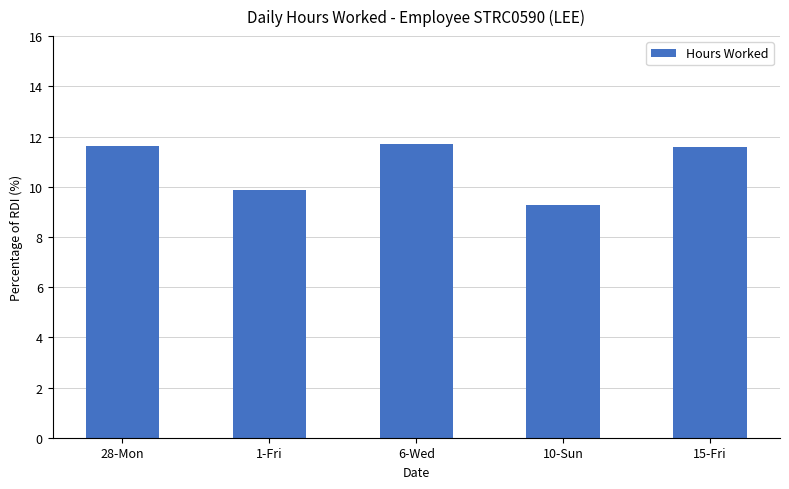

Where does the data first go above 11?

28-Mon